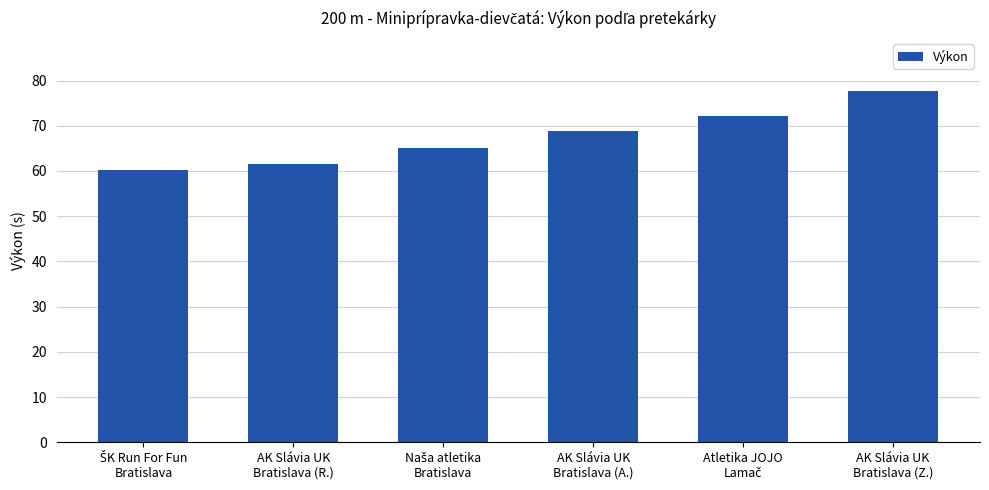

Are the bars horizontal?

No